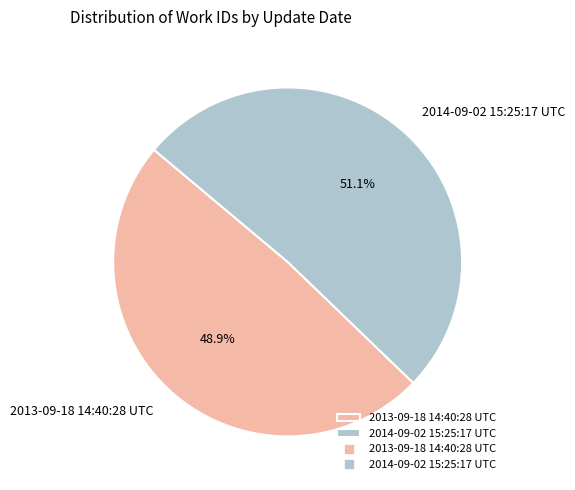

The 2014-09-02 15:25:17 UTC slice represents 38% of the pie. True or false?

False